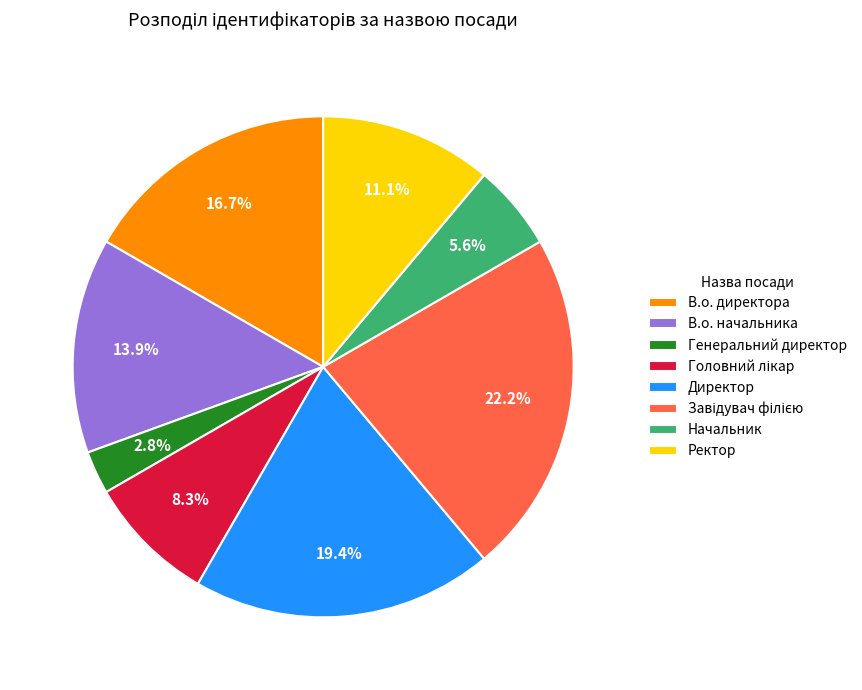

To the nearest percent, what portion does Ректор represent?

11%